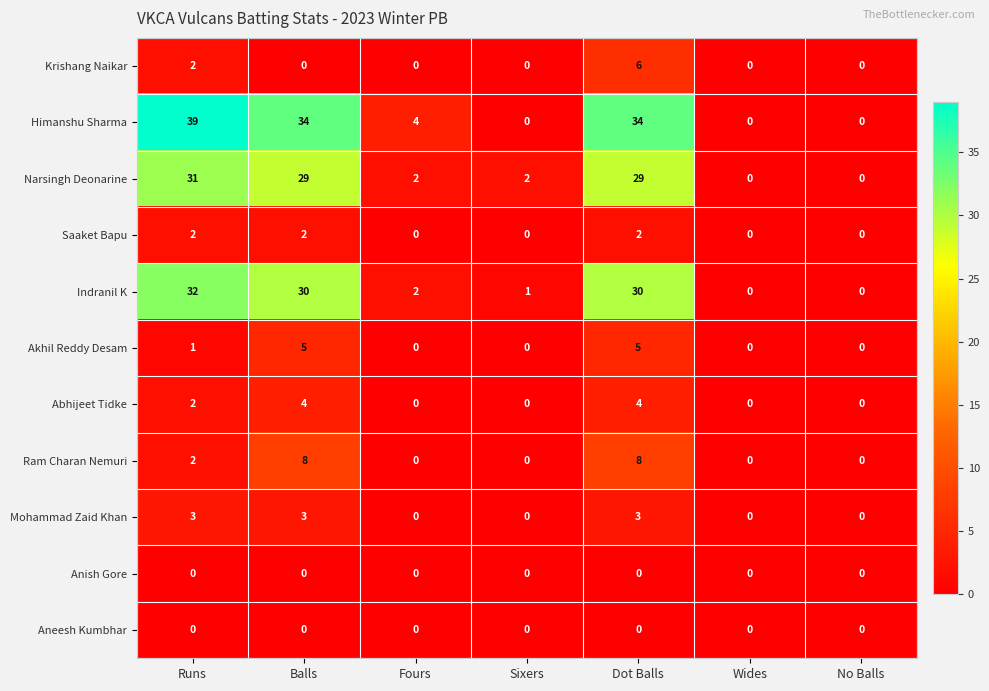

Which series has the widest spread of values?

Himanshu Sharma